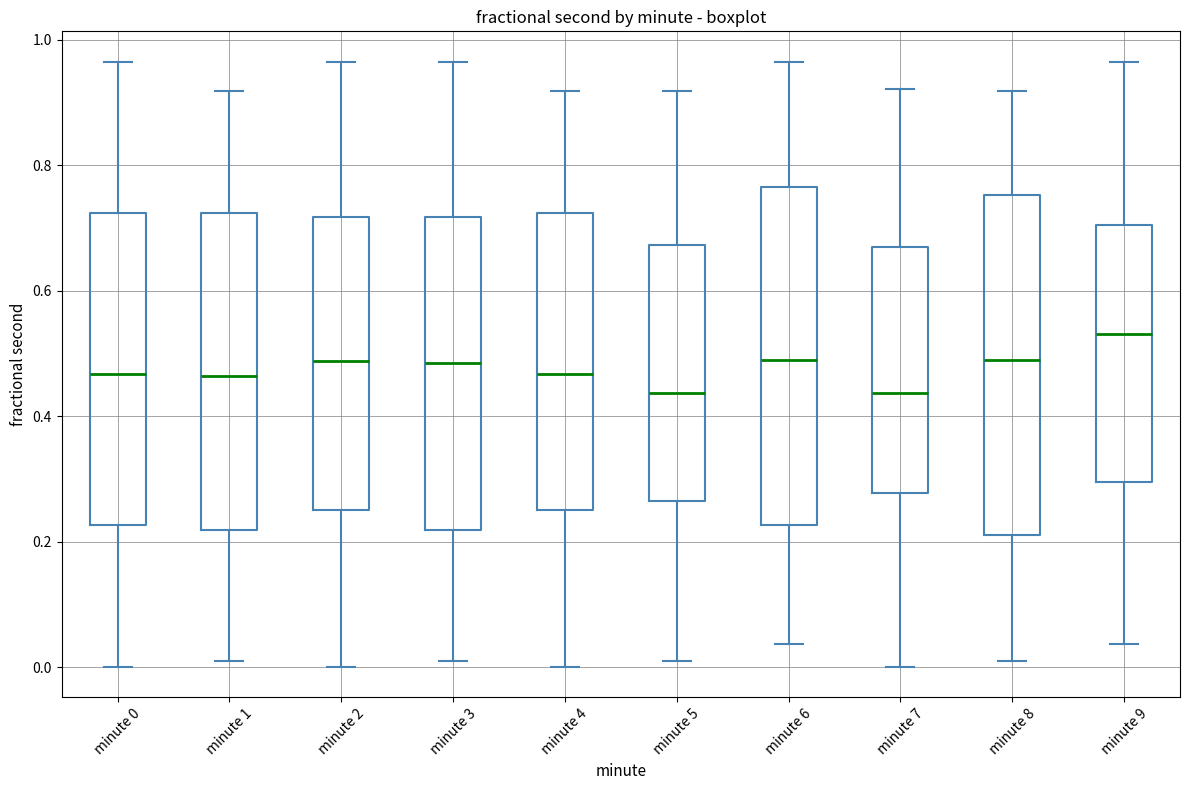

Reading left to right, transcribe this box plot: for each box, give where its median line is, the range the box spans, and where its two whiskers end, as read against the y-axis. The values are not printed on the chart, so give them approximately, as read against the axis.

minute 0: median 0.46, box 0.22 to 0.72, whiskers 0.00 to 0.96
minute 1: median 0.46, box 0.22 to 0.72, whiskers 0.00 to 0.92
minute 2: median 0.48, box 0.26 to 0.72, whiskers 0.00 to 0.96
minute 3: median 0.48, box 0.22 to 0.72, whiskers 0.00 to 0.96
minute 4: median 0.46, box 0.26 to 0.72, whiskers 0.00 to 0.92
minute 5: median 0.44, box 0.26 to 0.68, whiskers 0.00 to 0.92
minute 6: median 0.48, box 0.22 to 0.76, whiskers 0.04 to 0.96
minute 7: median 0.44, box 0.28 to 0.66, whiskers 0.00 to 0.92
minute 8: median 0.48, box 0.22 to 0.76, whiskers 0.00 to 0.92
minute 9: median 0.54, box 0.30 to 0.70, whiskers 0.04 to 0.96